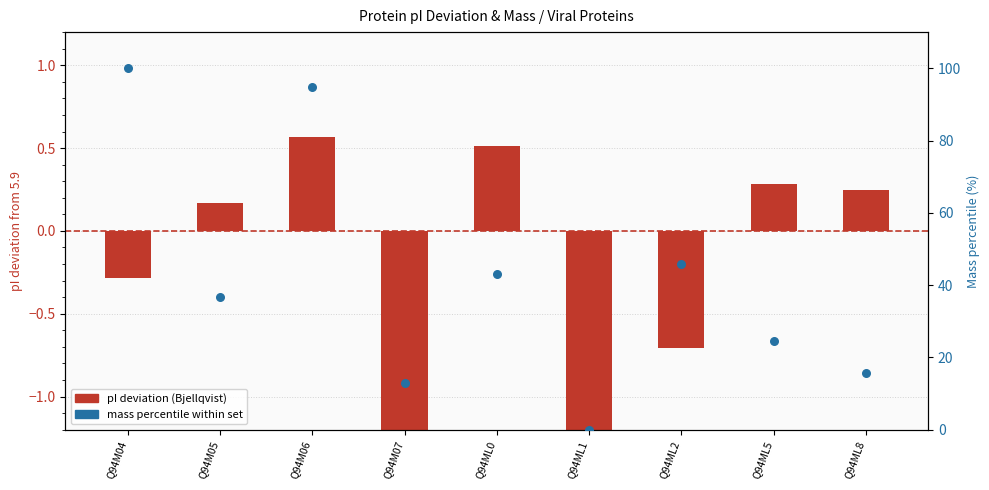

Which series has the largest Y range (max minus min)?

mass percentile